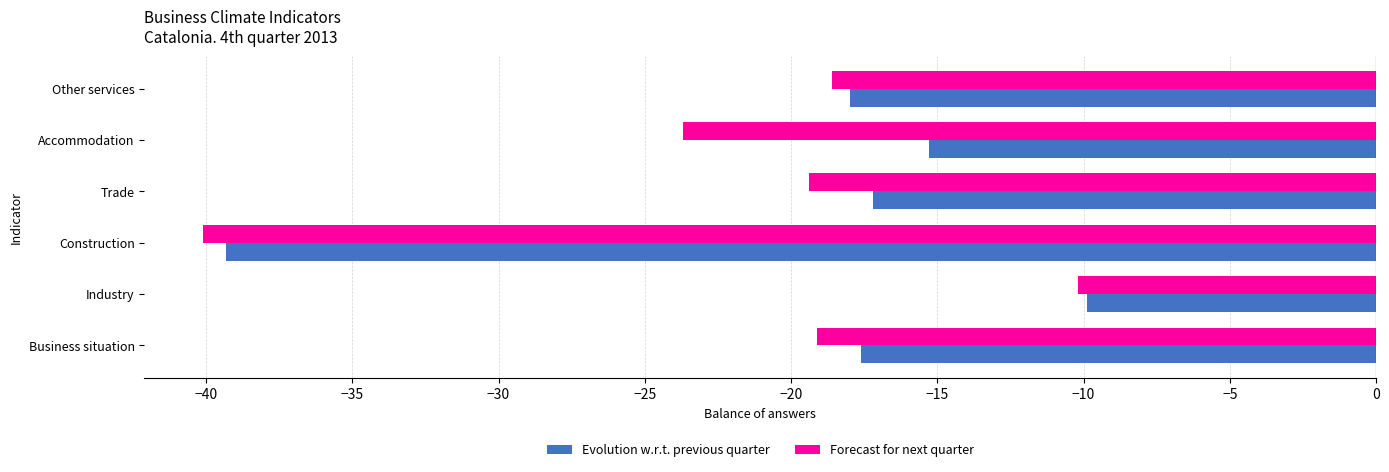

Where is Evolution w.r.t. previous quarter nearest to the value -24?

Other services